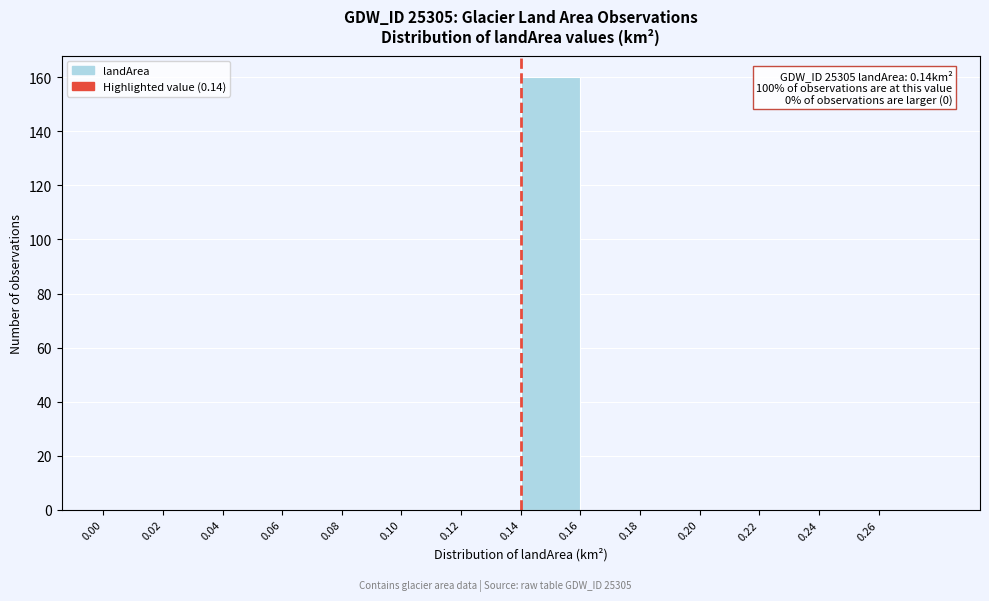

Which range on the x-axis has the tallest bar?

0.14 to 0.16